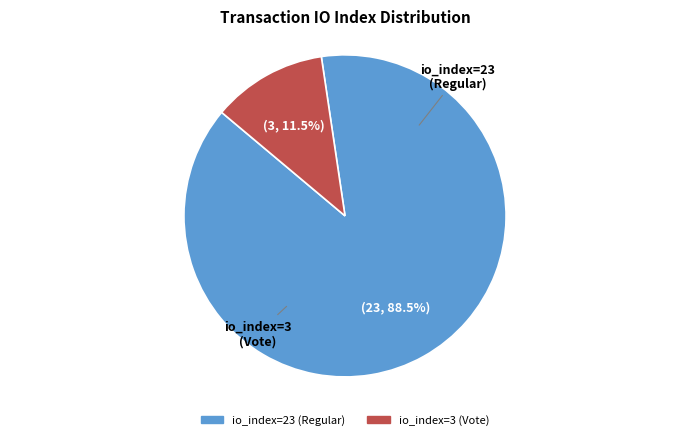

What is the largest slice in the pie chart?

io_index=23 (Regular)